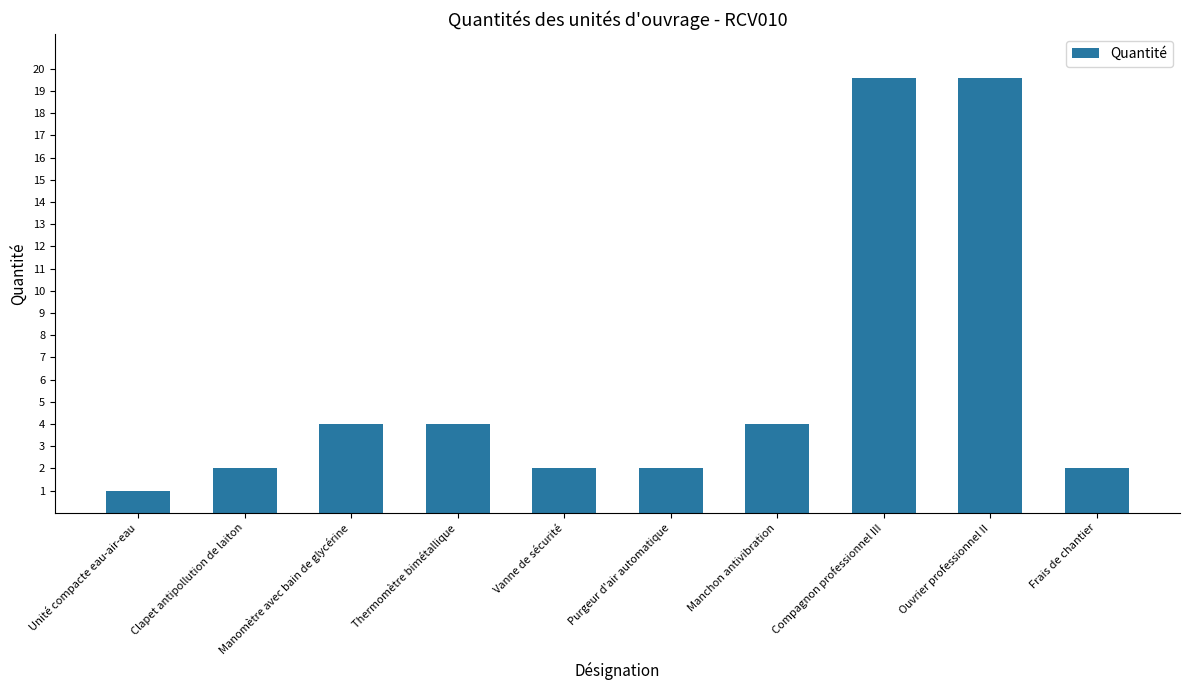

Reading left to right, transcribe all the data shown in this chart.

1.0	2.0	4.0	4.0	2.0	2.0	4.0	19.6	19.6	2.0